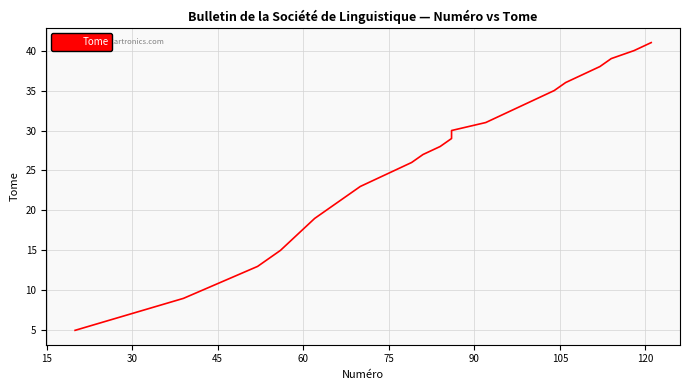

What is the greatest value displayed?

41